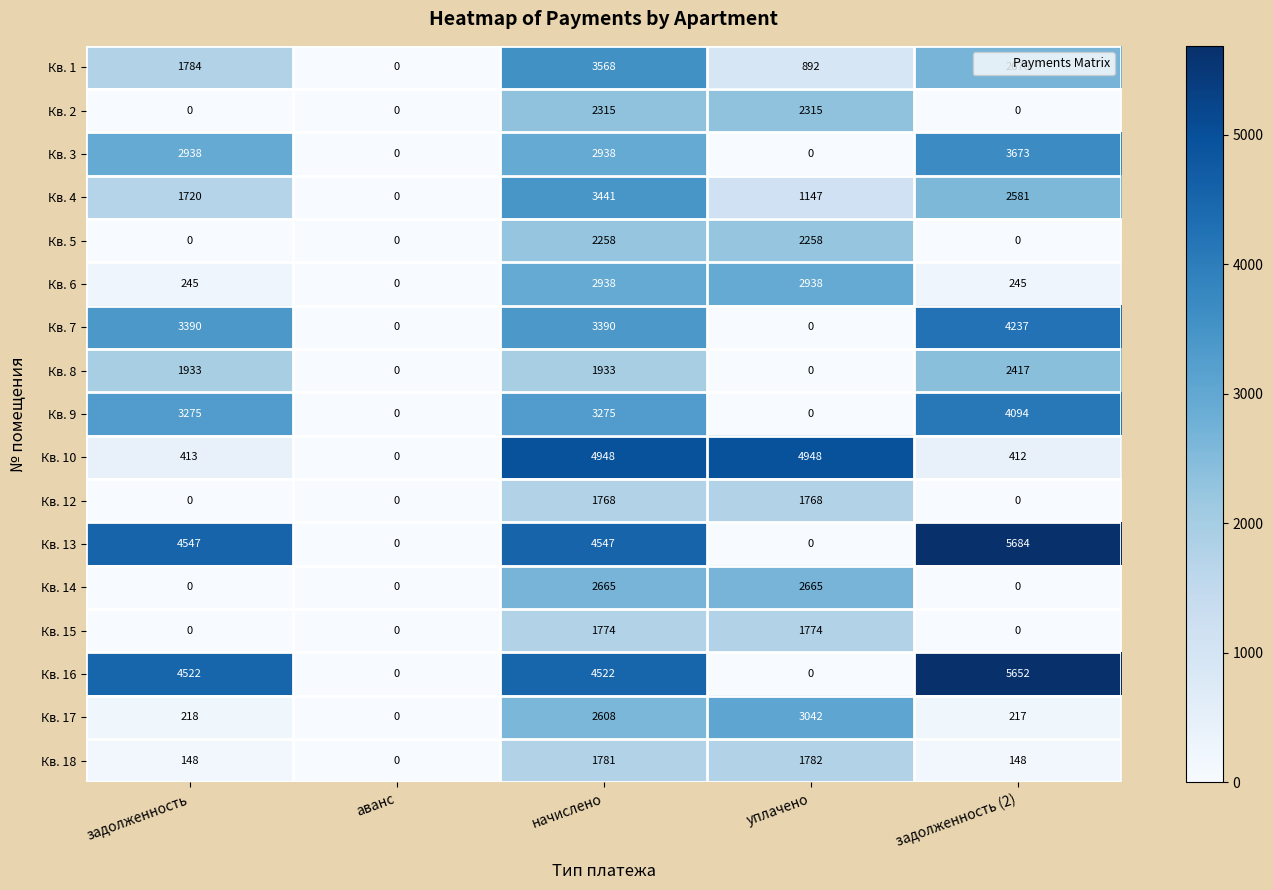

How many distinct data groups are displayed?

17